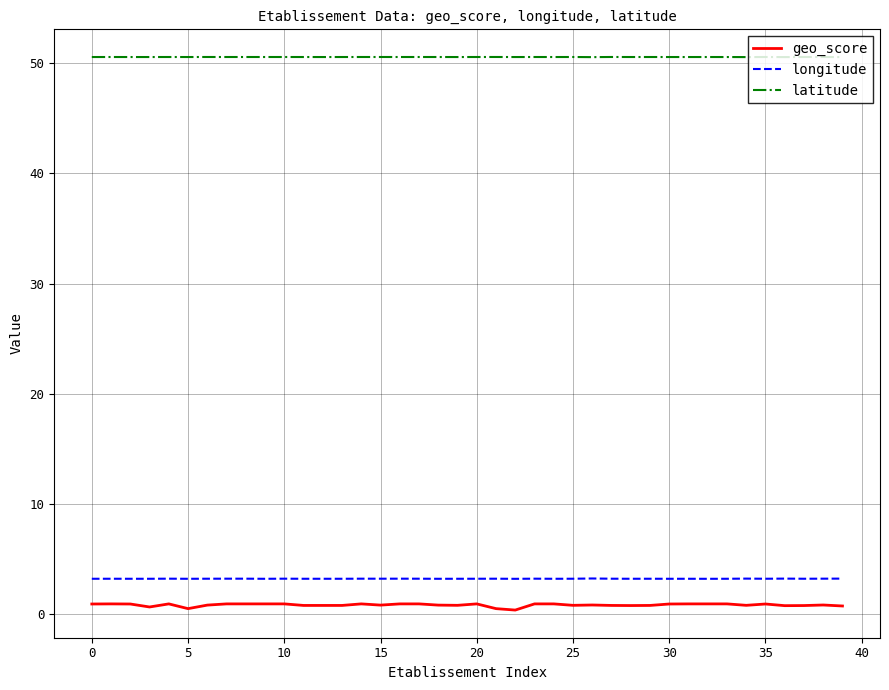

What is the maximum value for longitude?

3.3